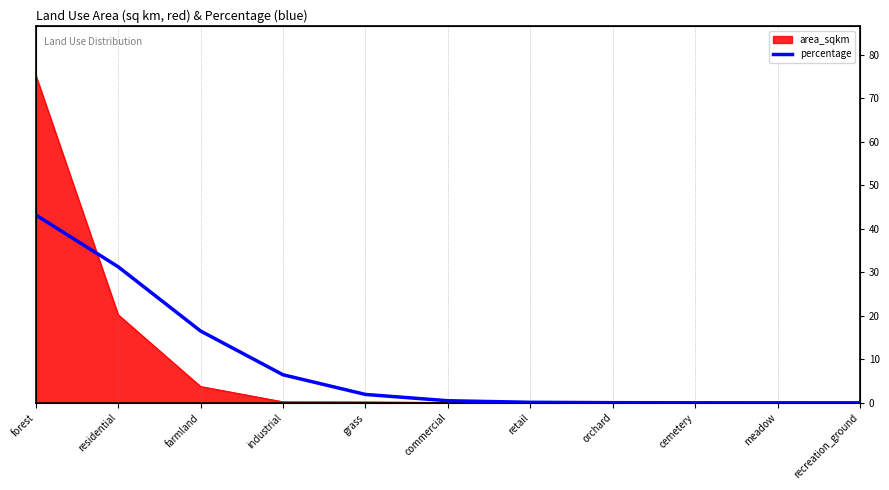

List the labels in order of value, smallest first.

recreation_ground, meadow, cemetery, orchard, retail, commercial, grass, industrial, farmland, residential, forest